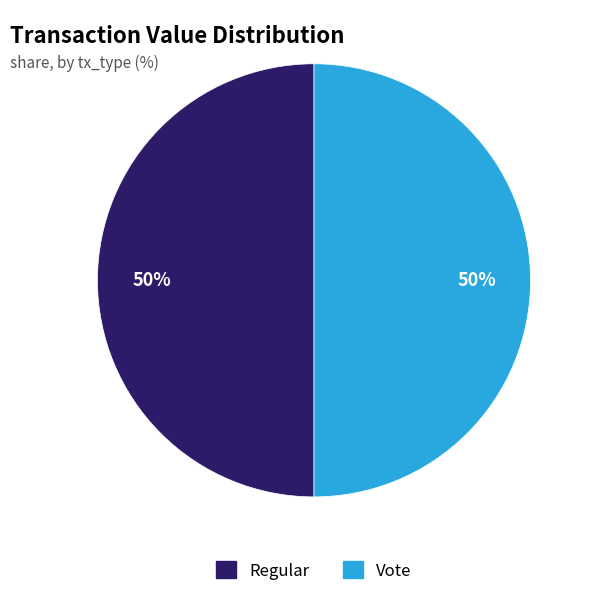

Is the sum of Vote and Regular greater than half?

Yes